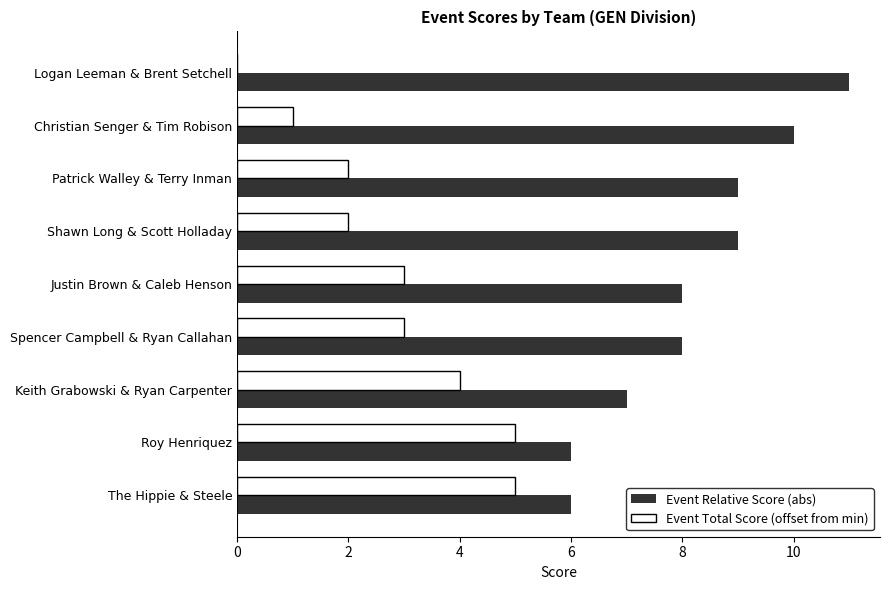

True or false: Event Total Score (offset from min) has a value of 4 at Spencer Campbell & Ryan Callahan.

False